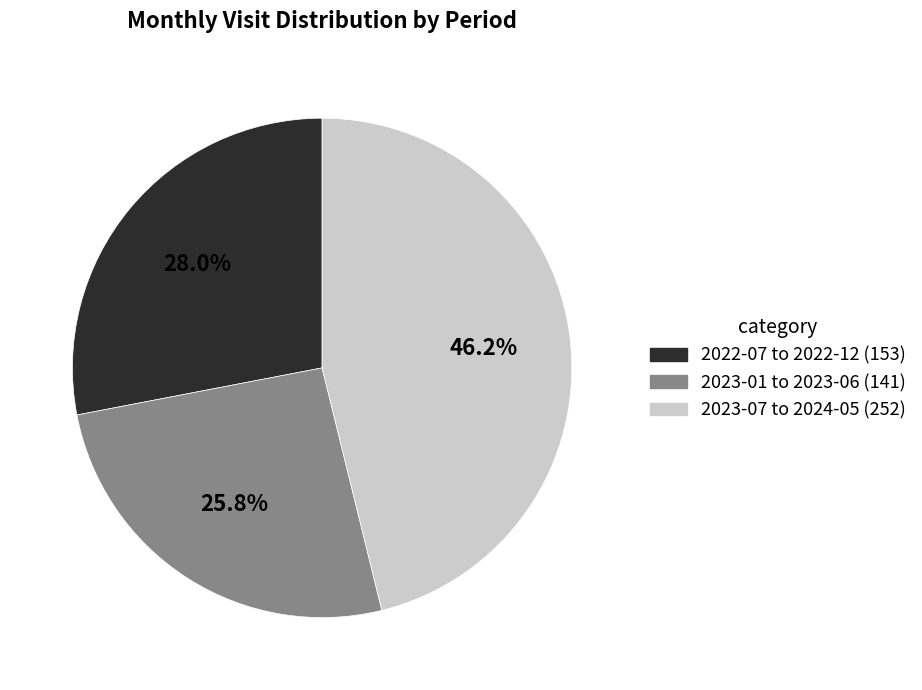

Is there any slice that represents more than half of the pie?

No